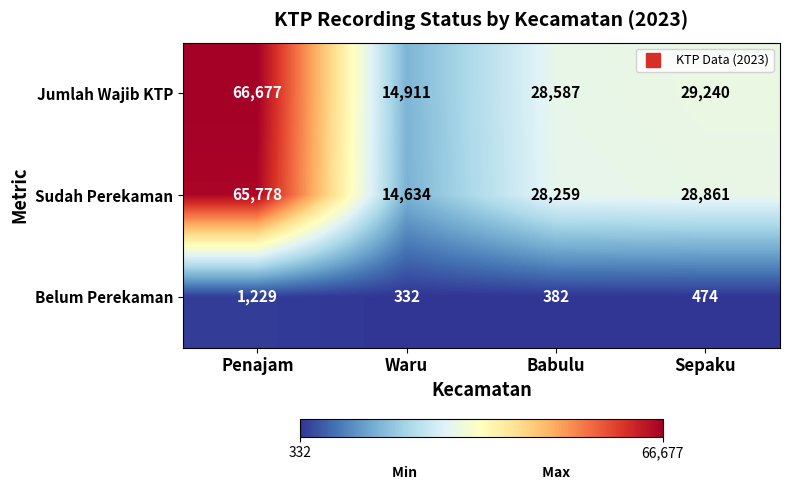

What is the approximate value of Jumlah Wajib KTP at Babulu, to the nearest 100?

28600